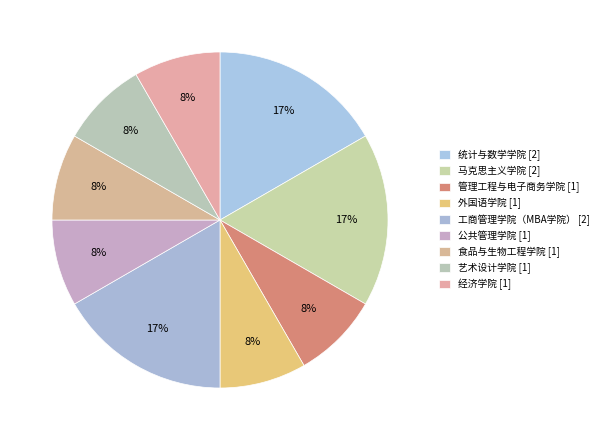

What portion of the pie excludes 食品与生物工程学院?

91.7%